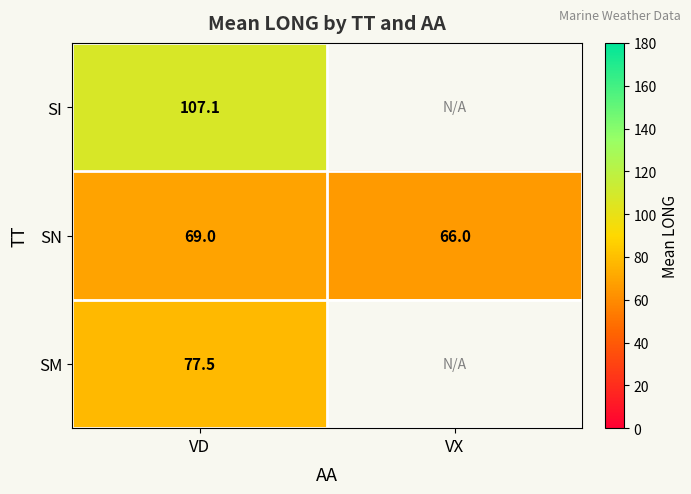

What is the difference between the highest and lowest values at VD?

38.1